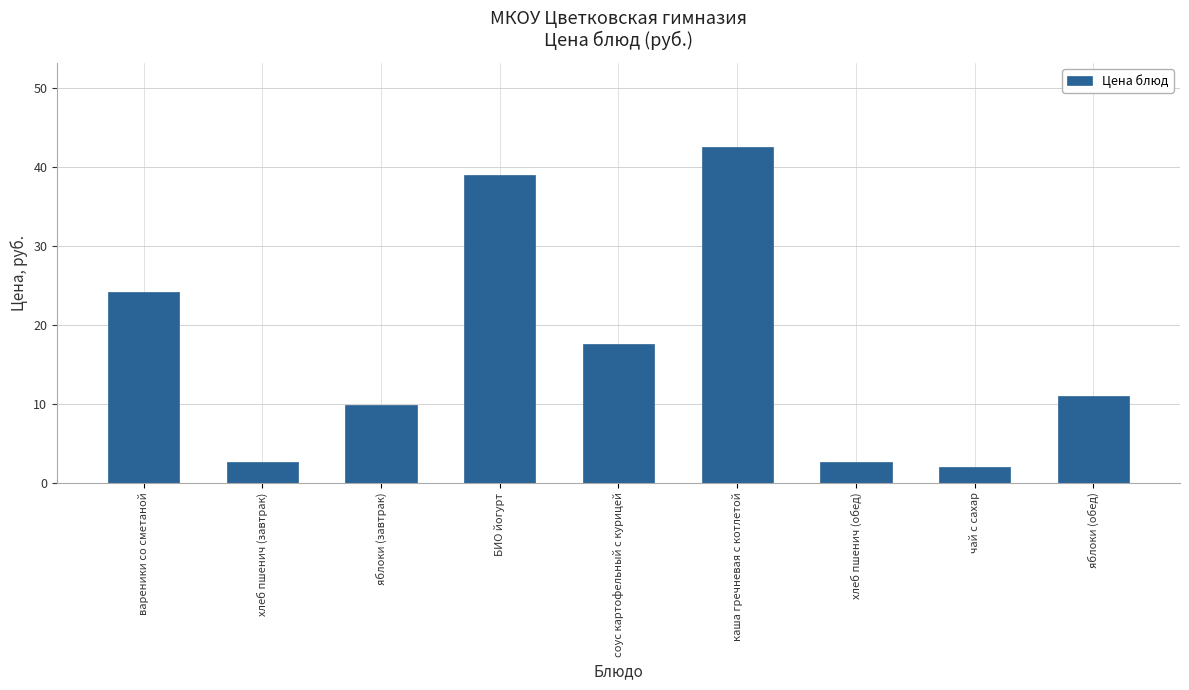

Reading left to right, extract all data points from this chart.

24.1	2.6	9.9	39.0	17.6	42.5	2.6	1.9	11.0